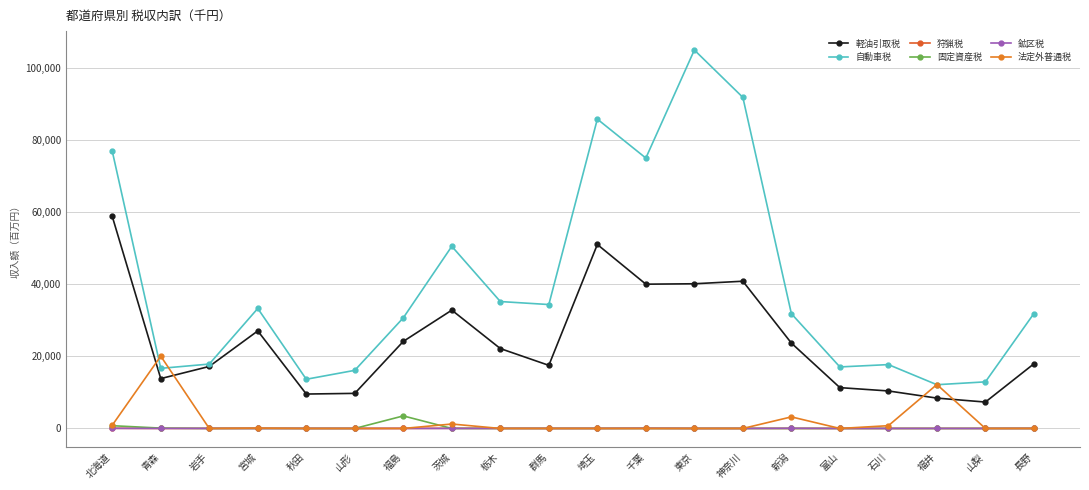

At which category does 法定外普通税 reach its first local valley?

岩手